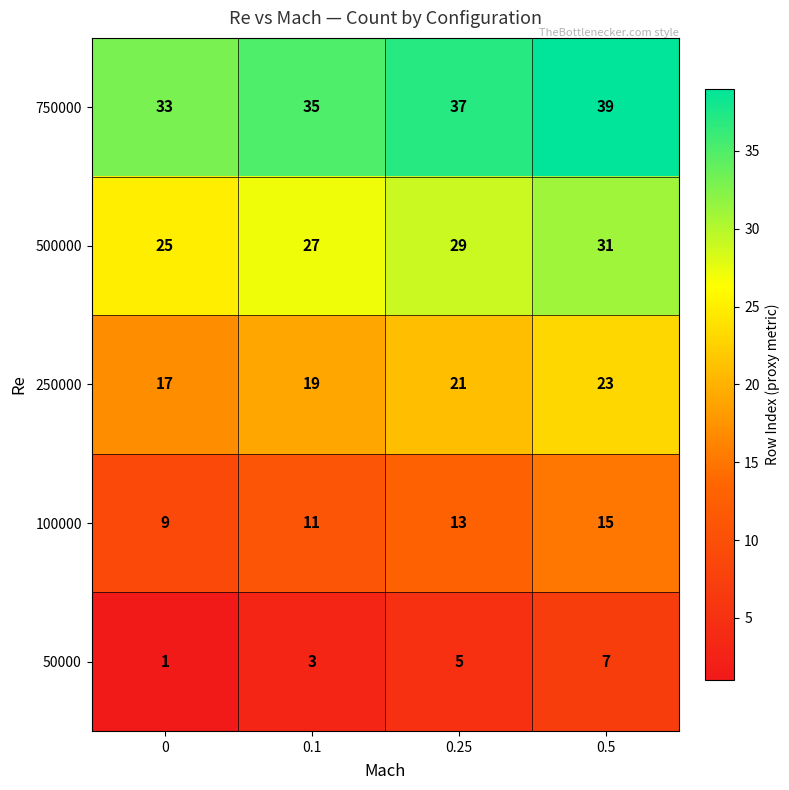

Is it true that 750000 equals 16 at 0?

False